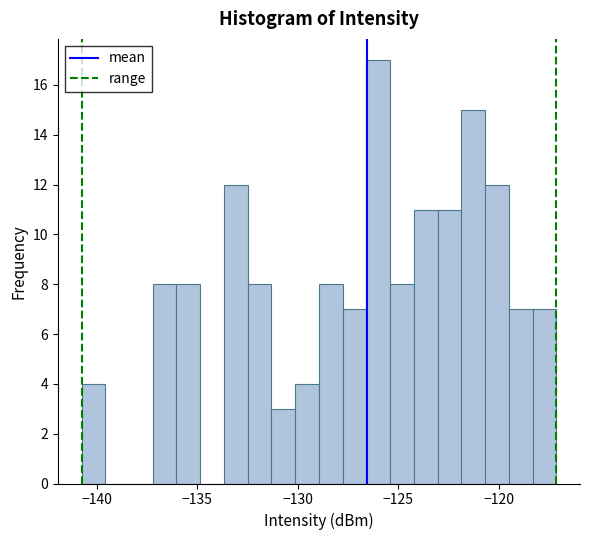

Read against the x-axis, roughly where is the centre of the tallest bar?

-126.0